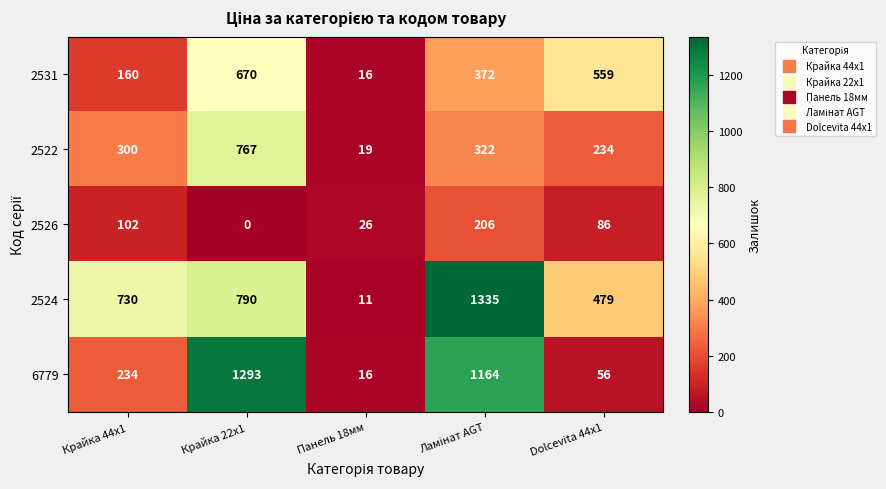

The value of 2526 at Крайка 44x1 is 102. True or false?

True